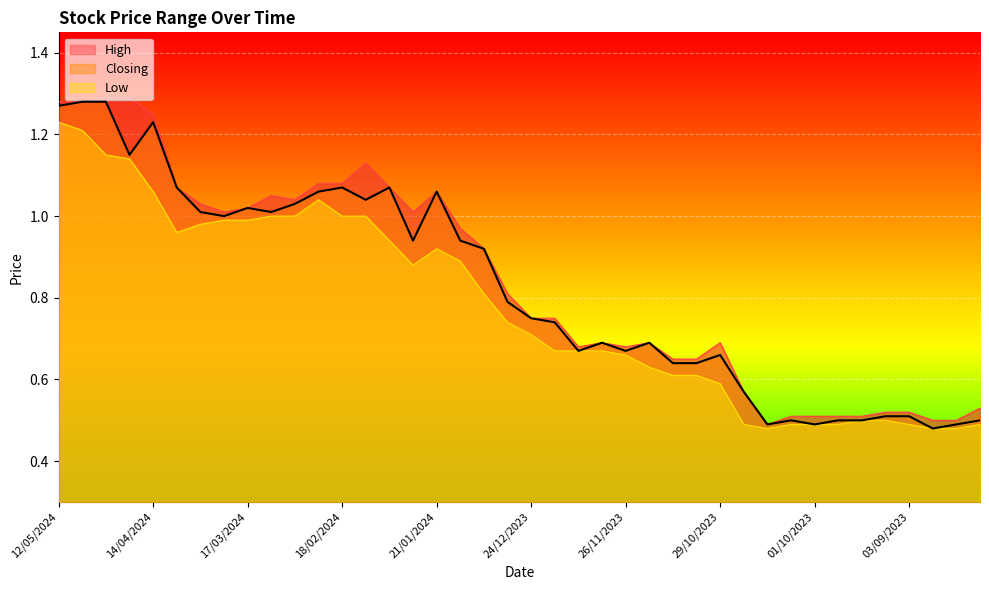

What is the label of the 38th point from the right?

28/04/2024